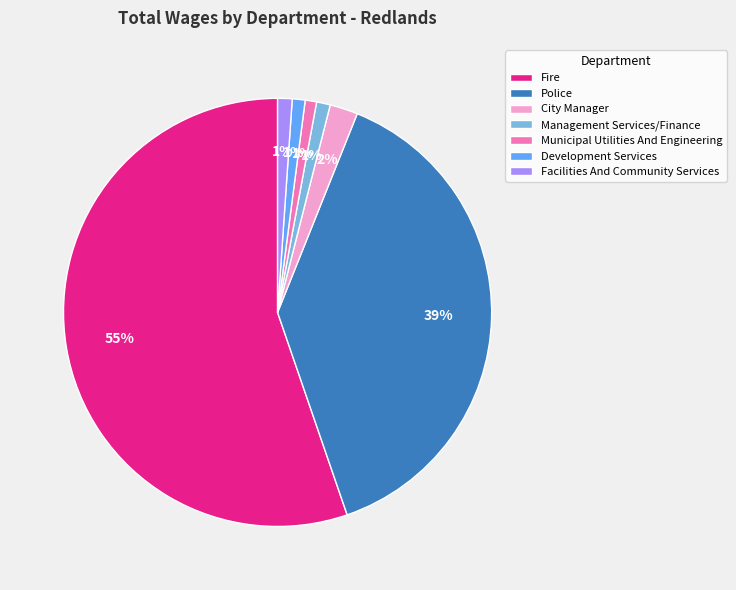

Do Police and Municipal Utilities And Engineering together represent more than half of the pie?

No